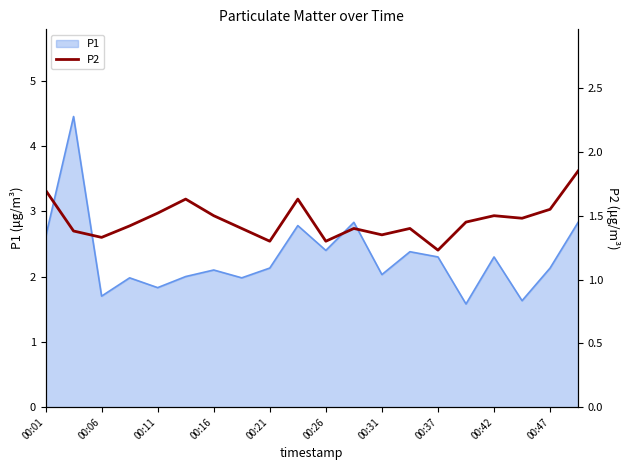

What is the difference between the maximum and second lowest values?

0.6